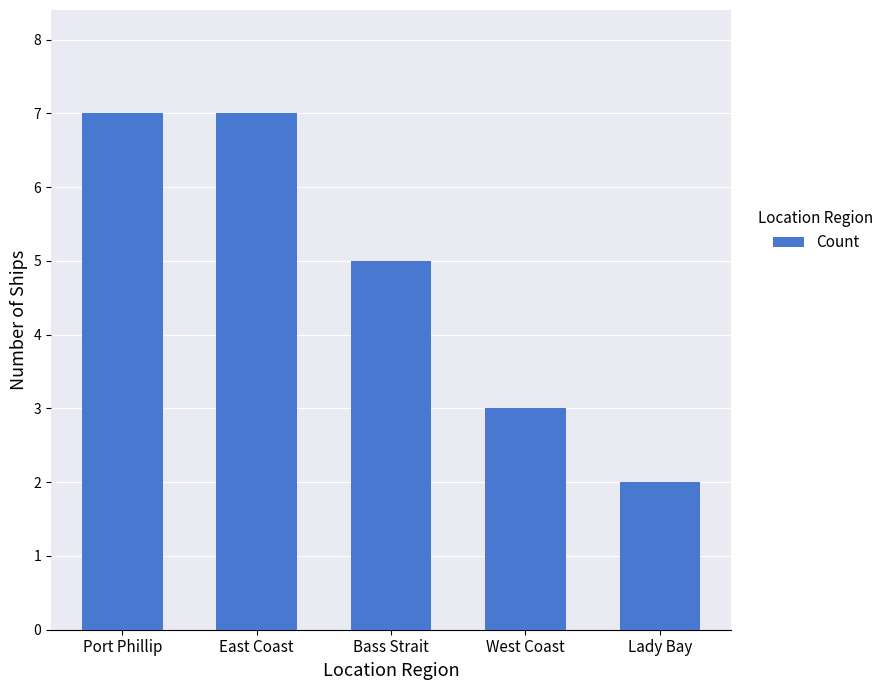

Which has a higher value, Lady Bay or West Coast?

West Coast